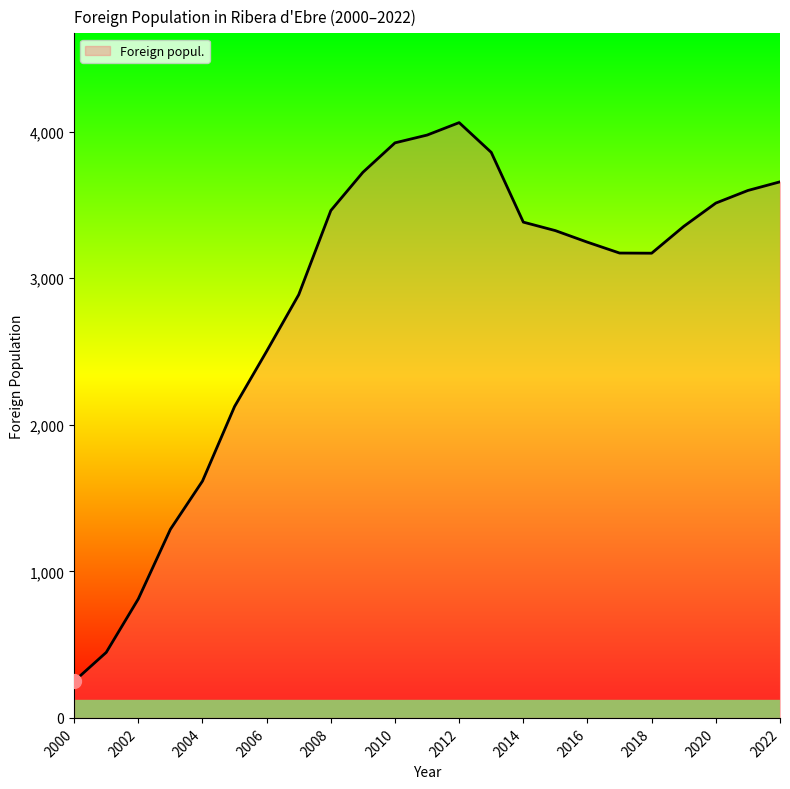

What is the minimum value shown in the chart?

250